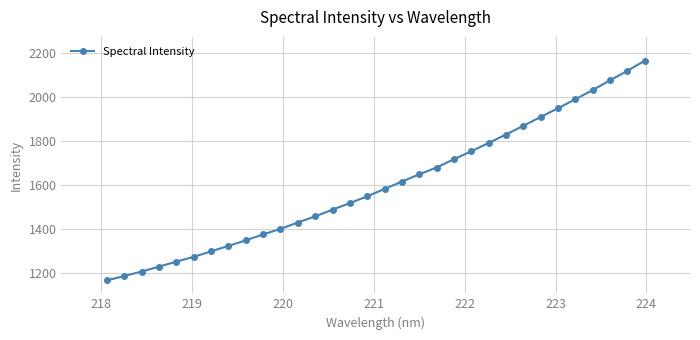

True or false: the data has more than 2 interior local peaks.

False